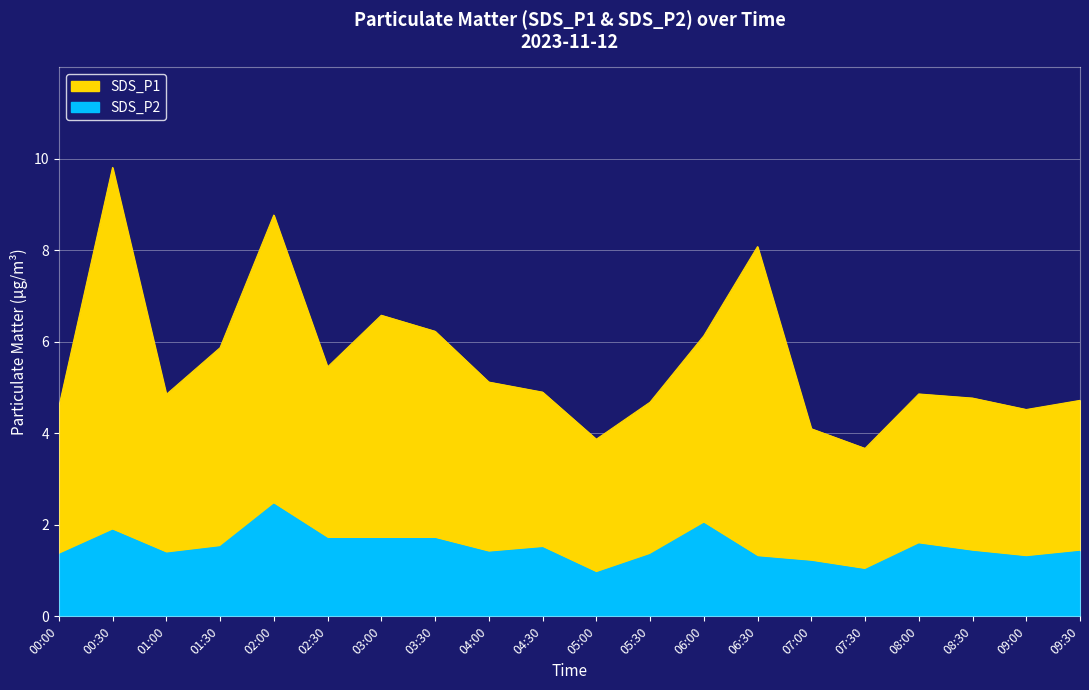

At which label does SDS_P1 reach its minimum?

07:30